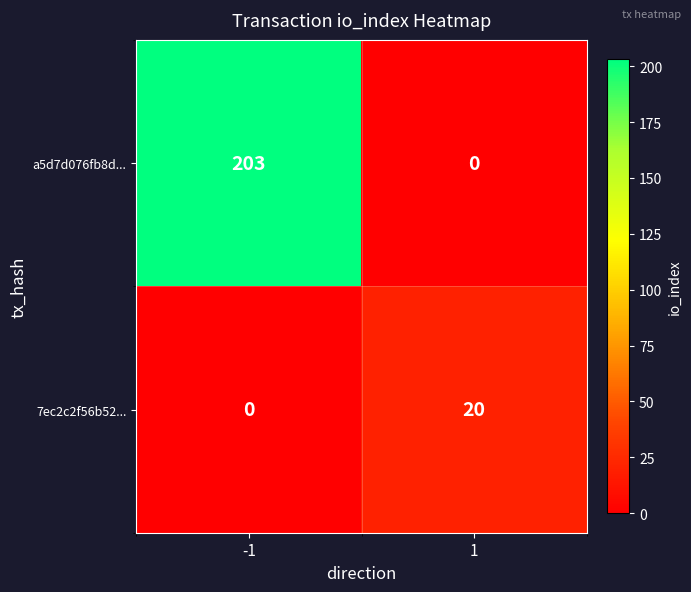

What is the difference between the maximum and minimum values in the a5d7d076fb8d... series?

203